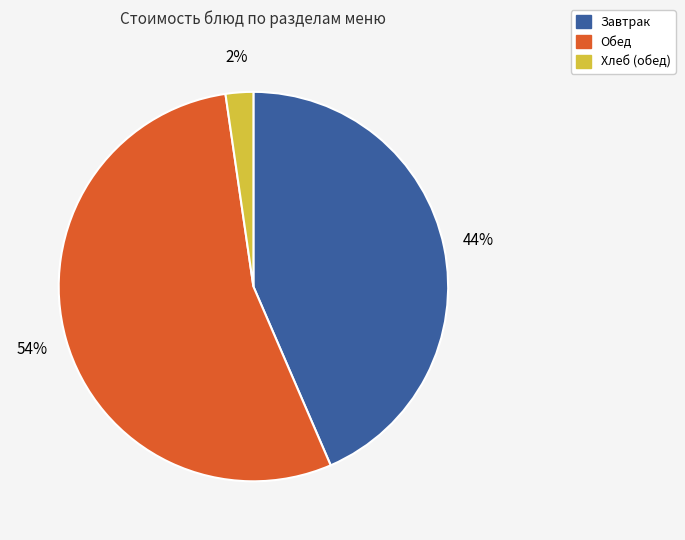

Is there any slice that represents more than half of the pie?

Yes